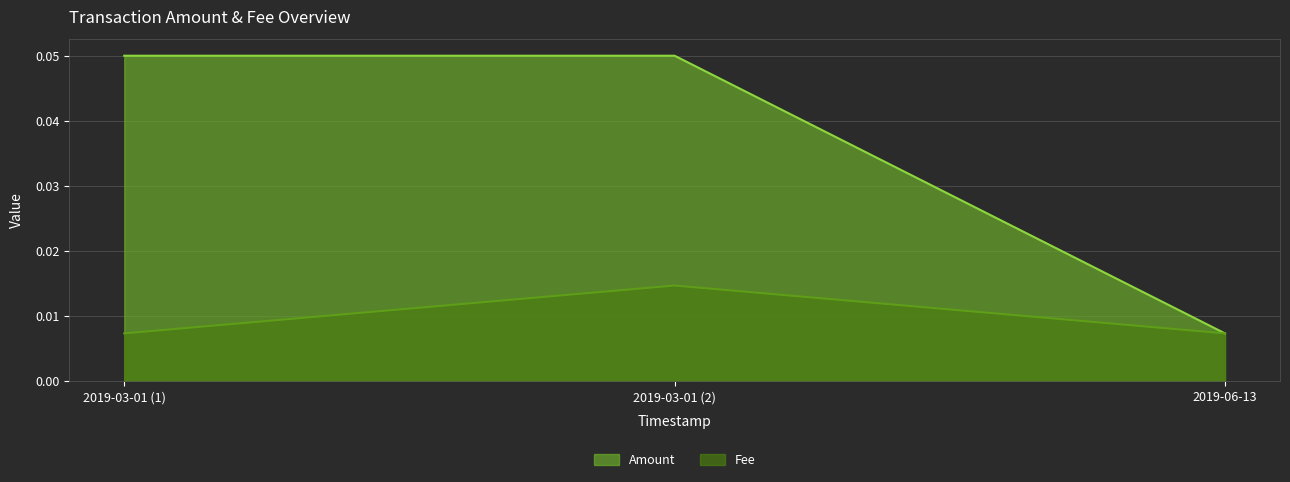

Which series changed the most between 2019-03-01 (1) and 2019-06-13?

Amount